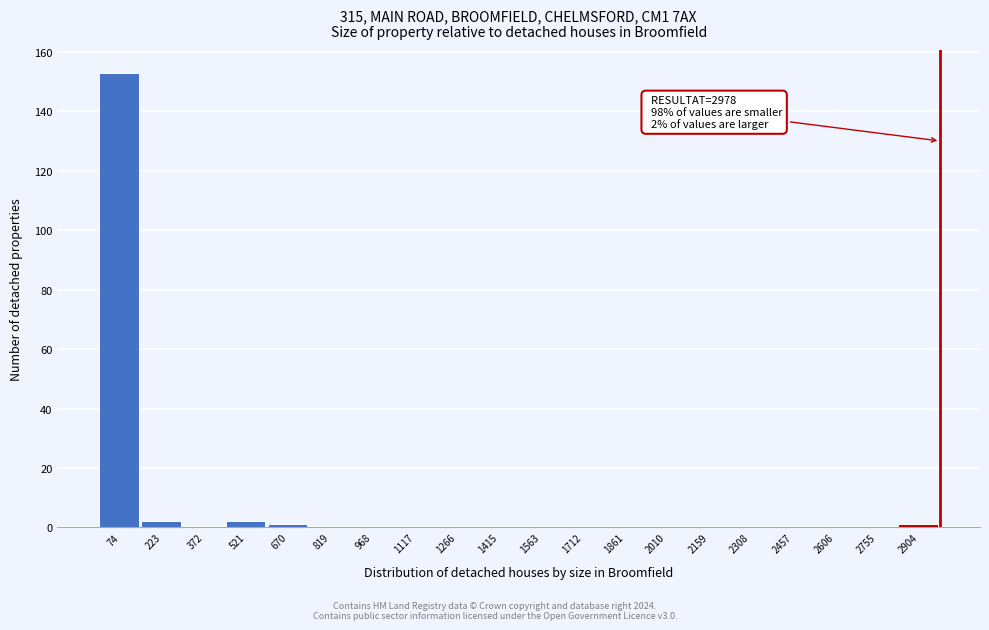

Which range on the x-axis has the tallest bar?

0 to 140